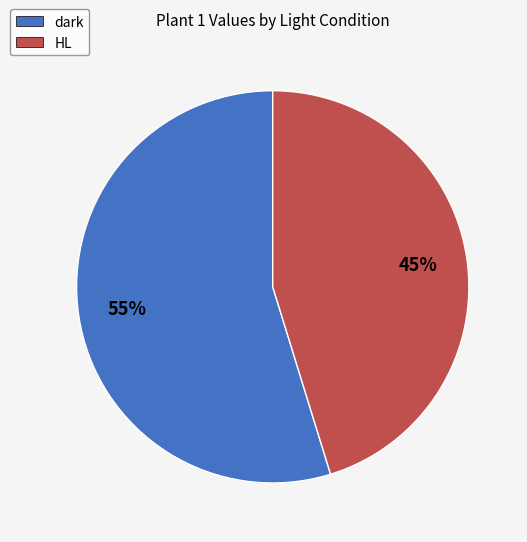

Rank the categories by value from highest to lowest.

dark, HL